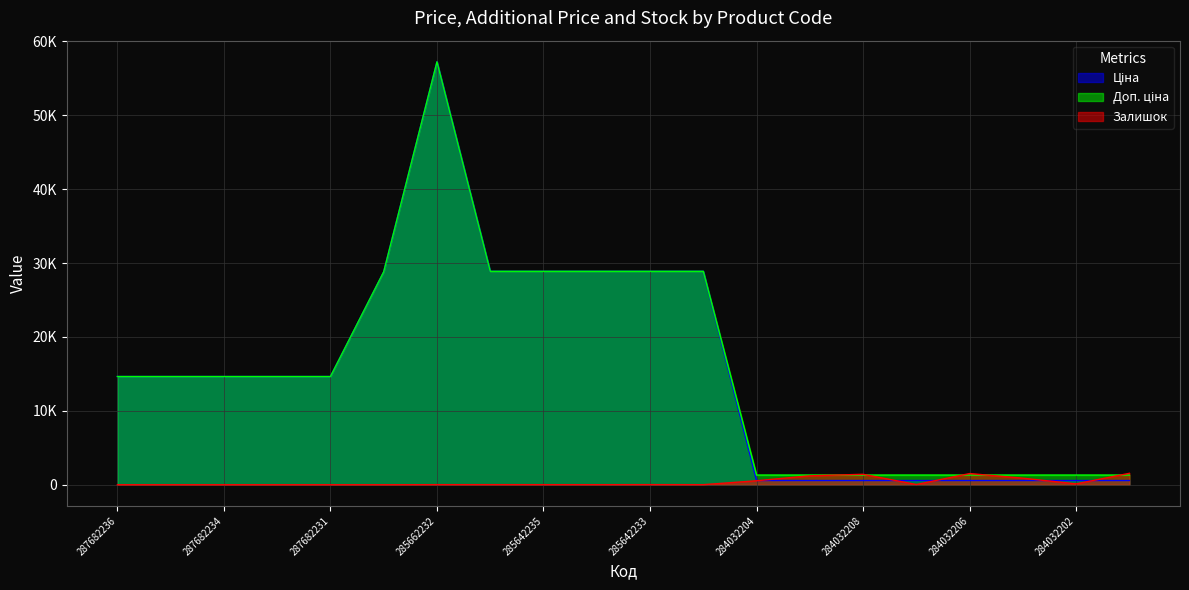

What is the difference between the maximum and minimum values in the Залишок series?

1552.0